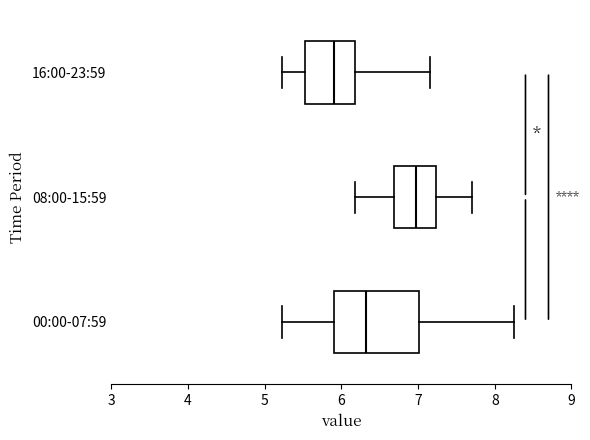

Reading bottom to top, read every box against the x-axis: the position of its median line, the range the box covers, and the ends of its whiskers. The values are not printed on the chart, so give them approximately, as read against the axis.

00:00-07:59: median 6.3, box 5.9 to 7.0, whiskers 5.2 to 8.3
08:00-15:59: median 7.0, box 6.7 to 7.2, whiskers 6.2 to 7.7
16:00-23:59: median 5.9, box 5.5 to 6.2, whiskers 5.2 to 7.2